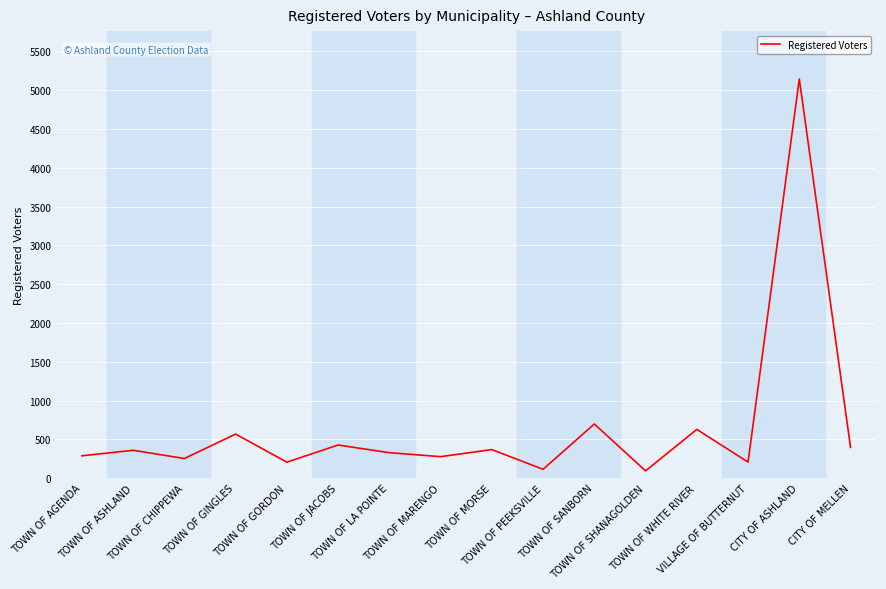

What is the maximum value shown in the chart?

5143